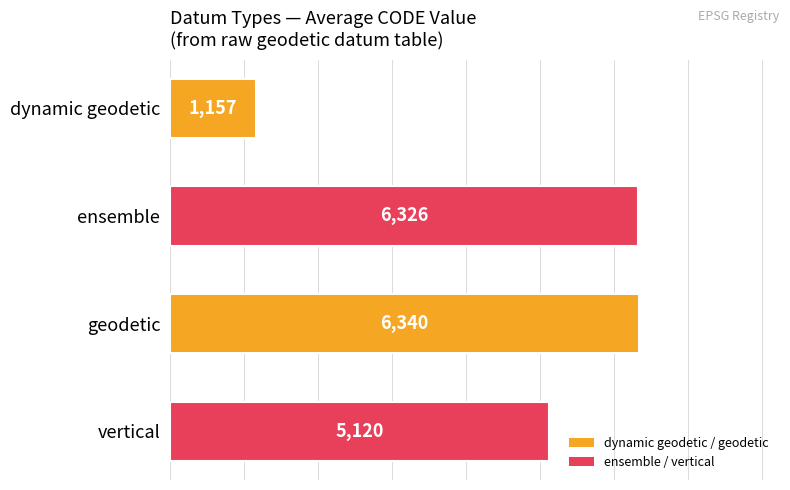

True or false: the data shows 6326 at ensemble.

True